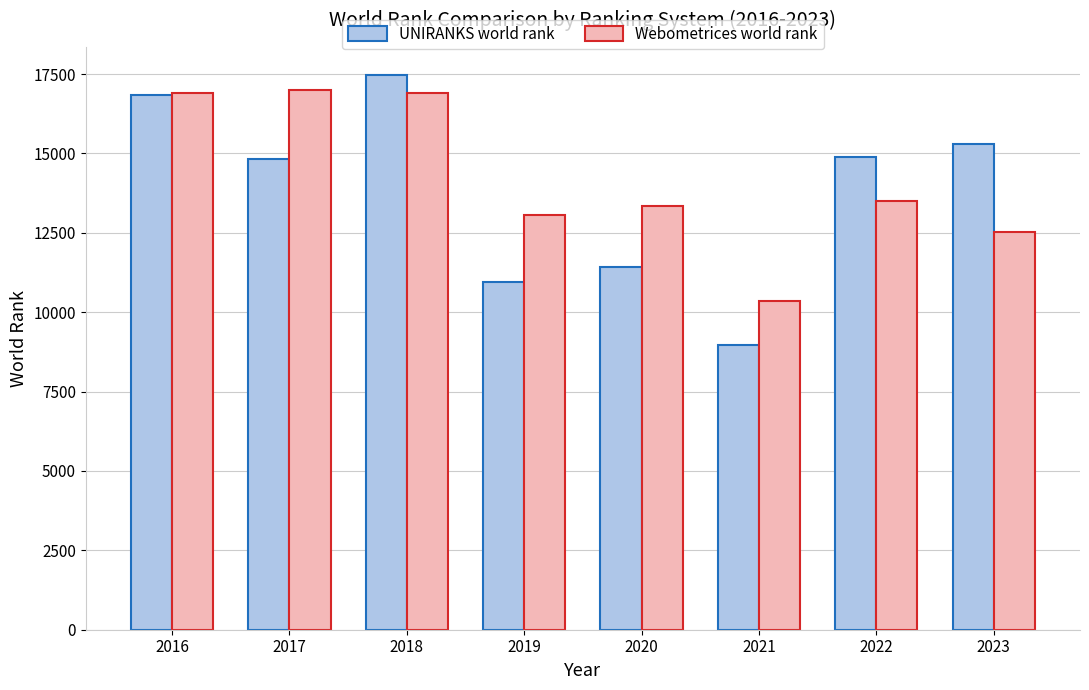

What is the difference between the maximum and minimum values in the Webometrices world rank series?

6630